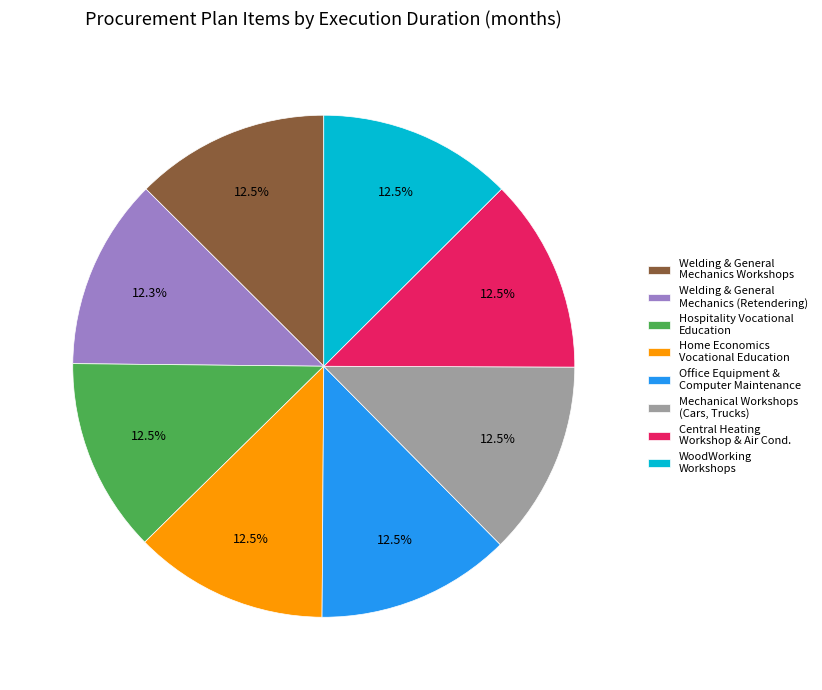

How much of the chart is everything except Office Equipment & Computer Maintenance?

87.5%